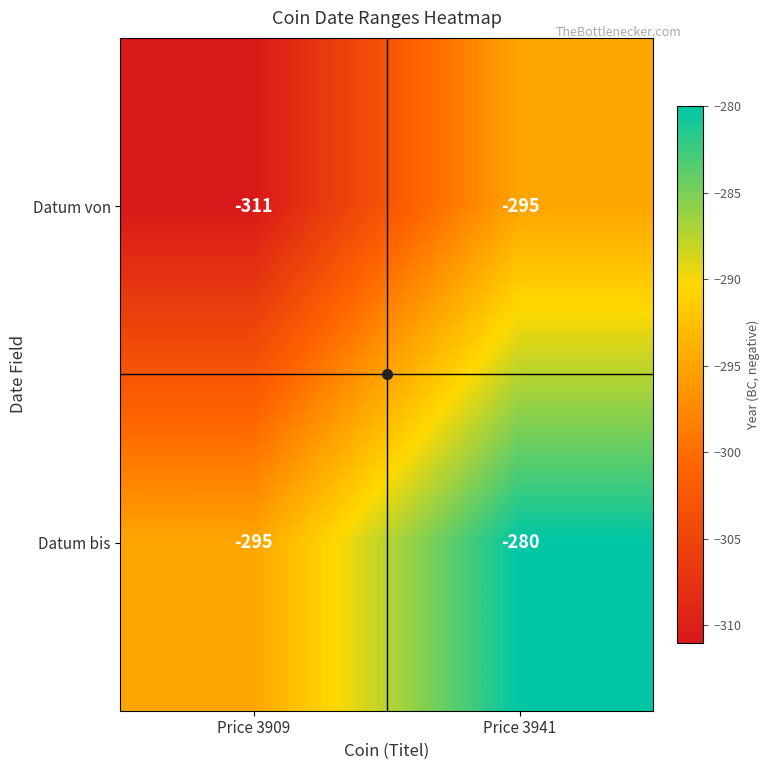

Where is Datum bis nearest to the value -287?

Price 3941